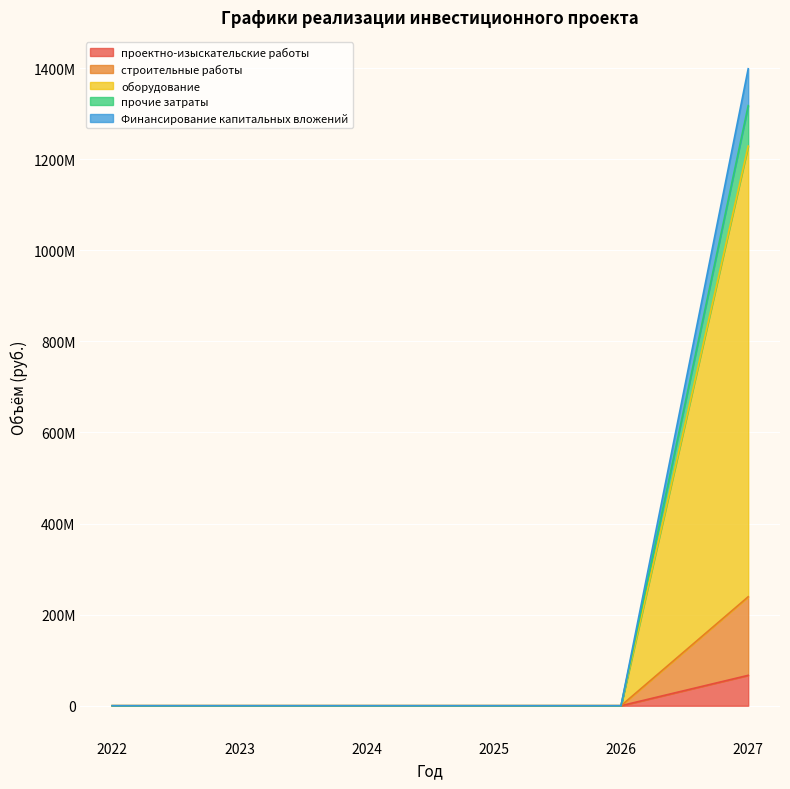

What are all the series names shown in the legend?

проектно-изыскательские работы, строительные работы, оборудование, прочие затраты, Финансирование капитальных вложений